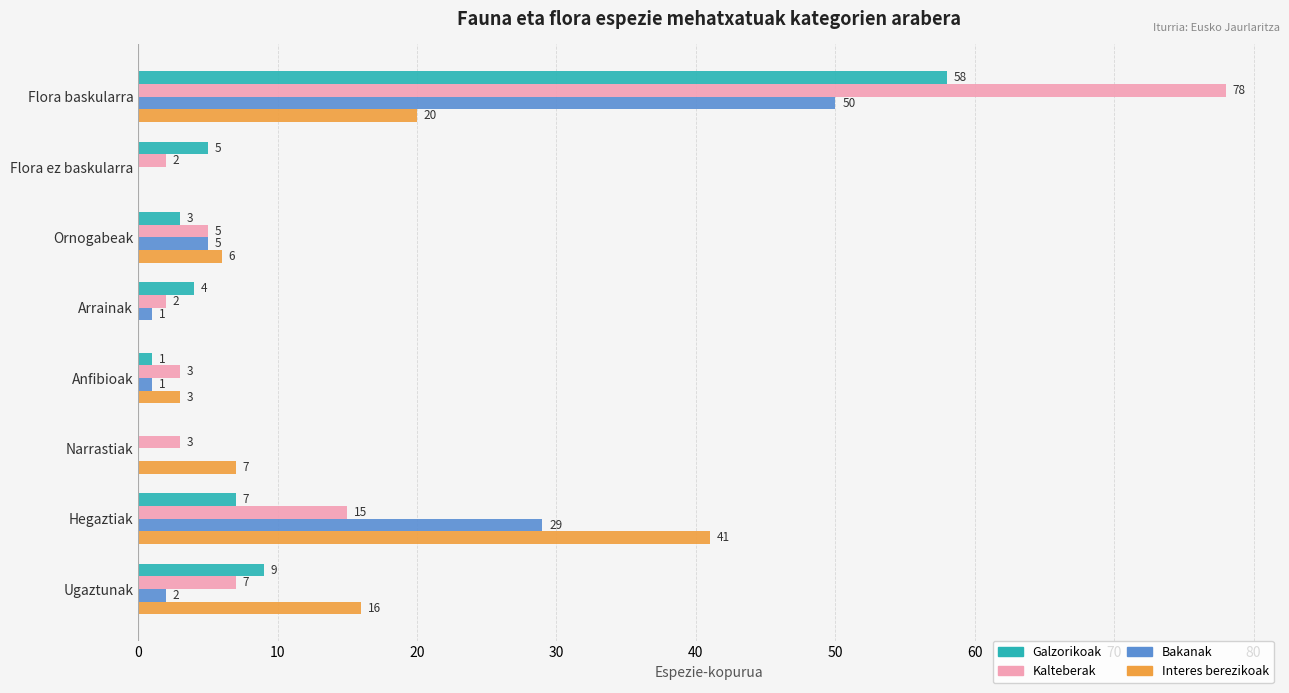

What is the sum of the Bakanak values at Hegaztiak and Ugaztunak?

31